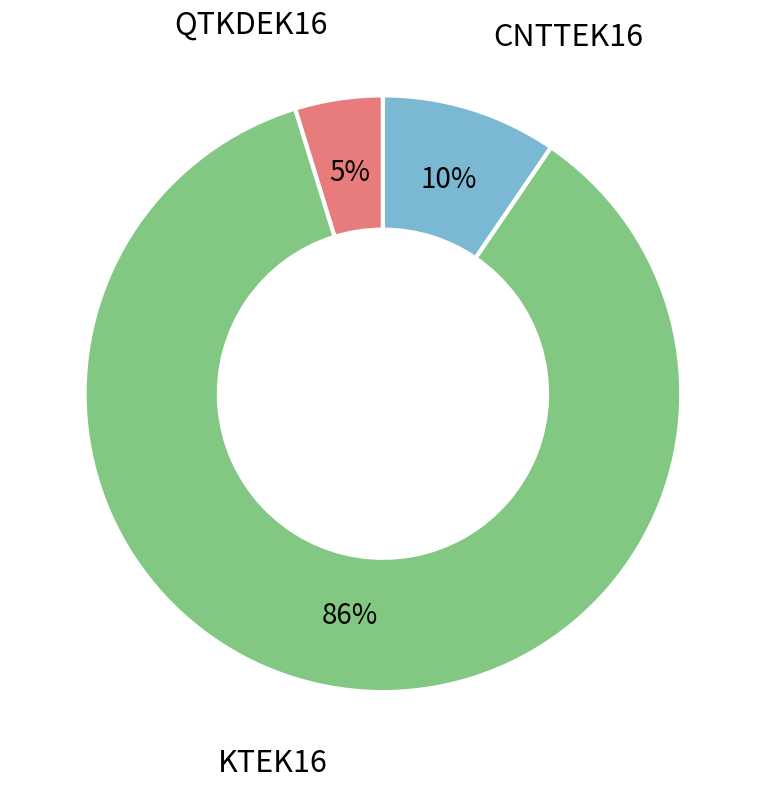

Is the sum of CNTTEK16 and QTKDEK16 greater than half?

No